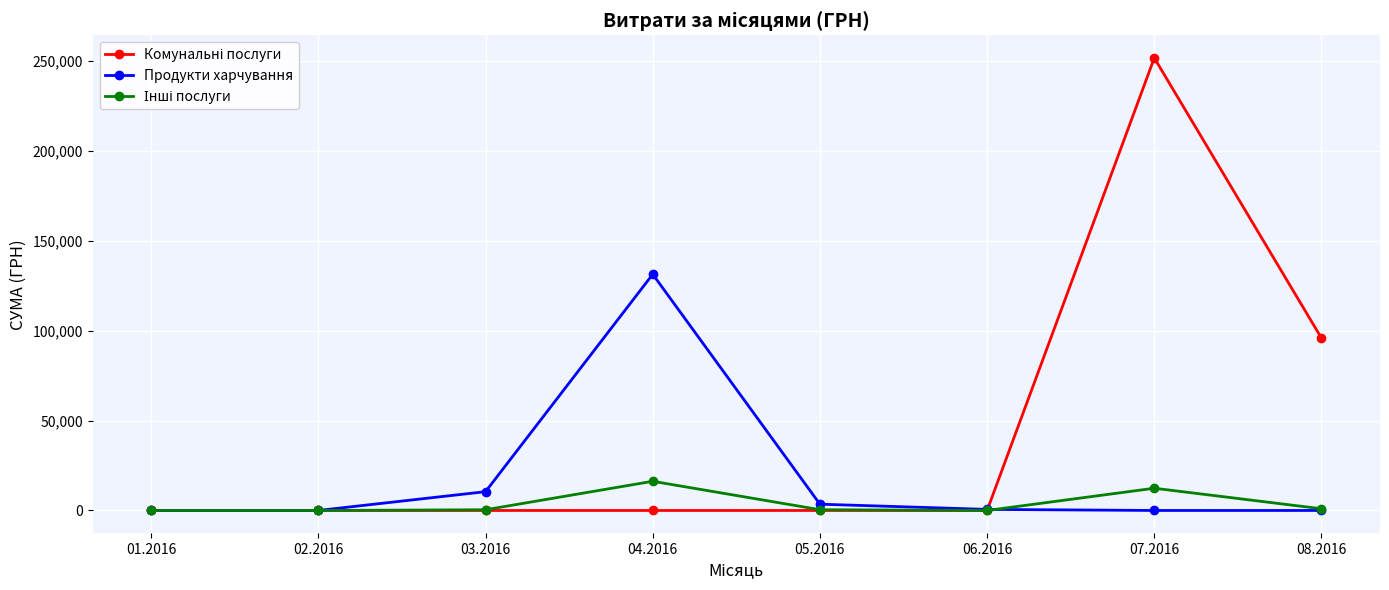

What is the maximum value shown in the chart?

251569.3